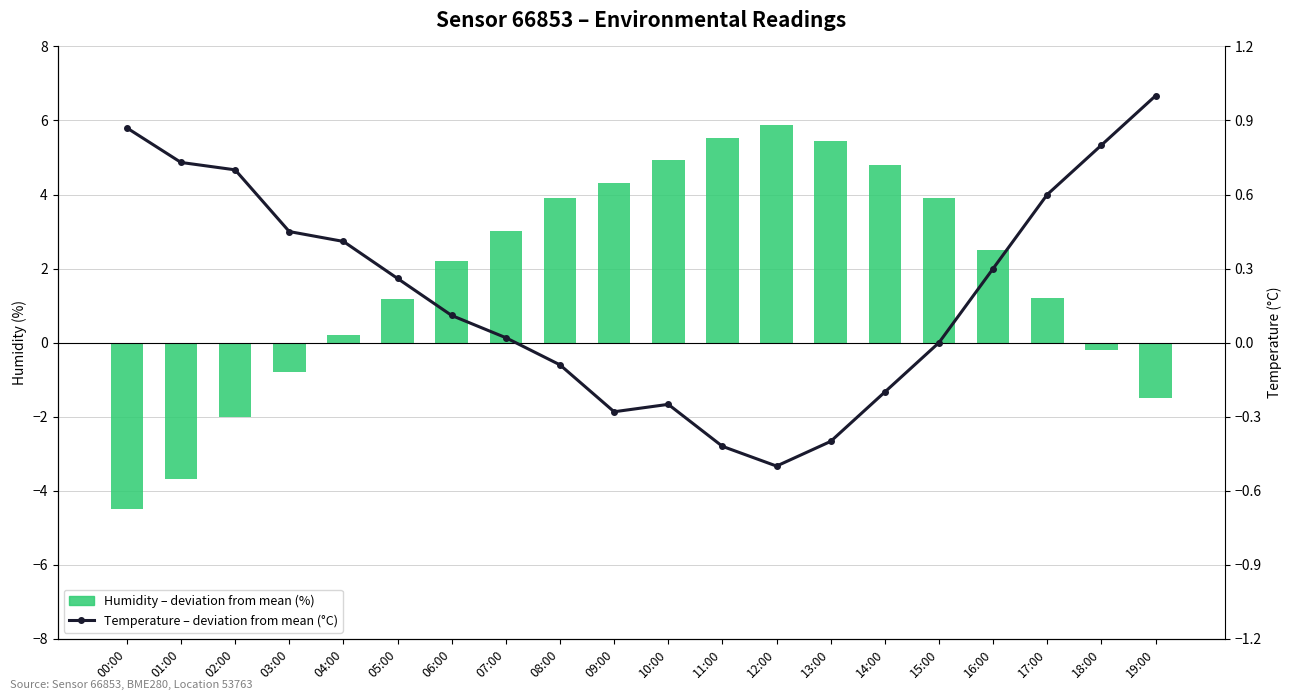

What is the difference between the second highest and minimum values in the Temperature – deviation from mean (°C) series?

1.4